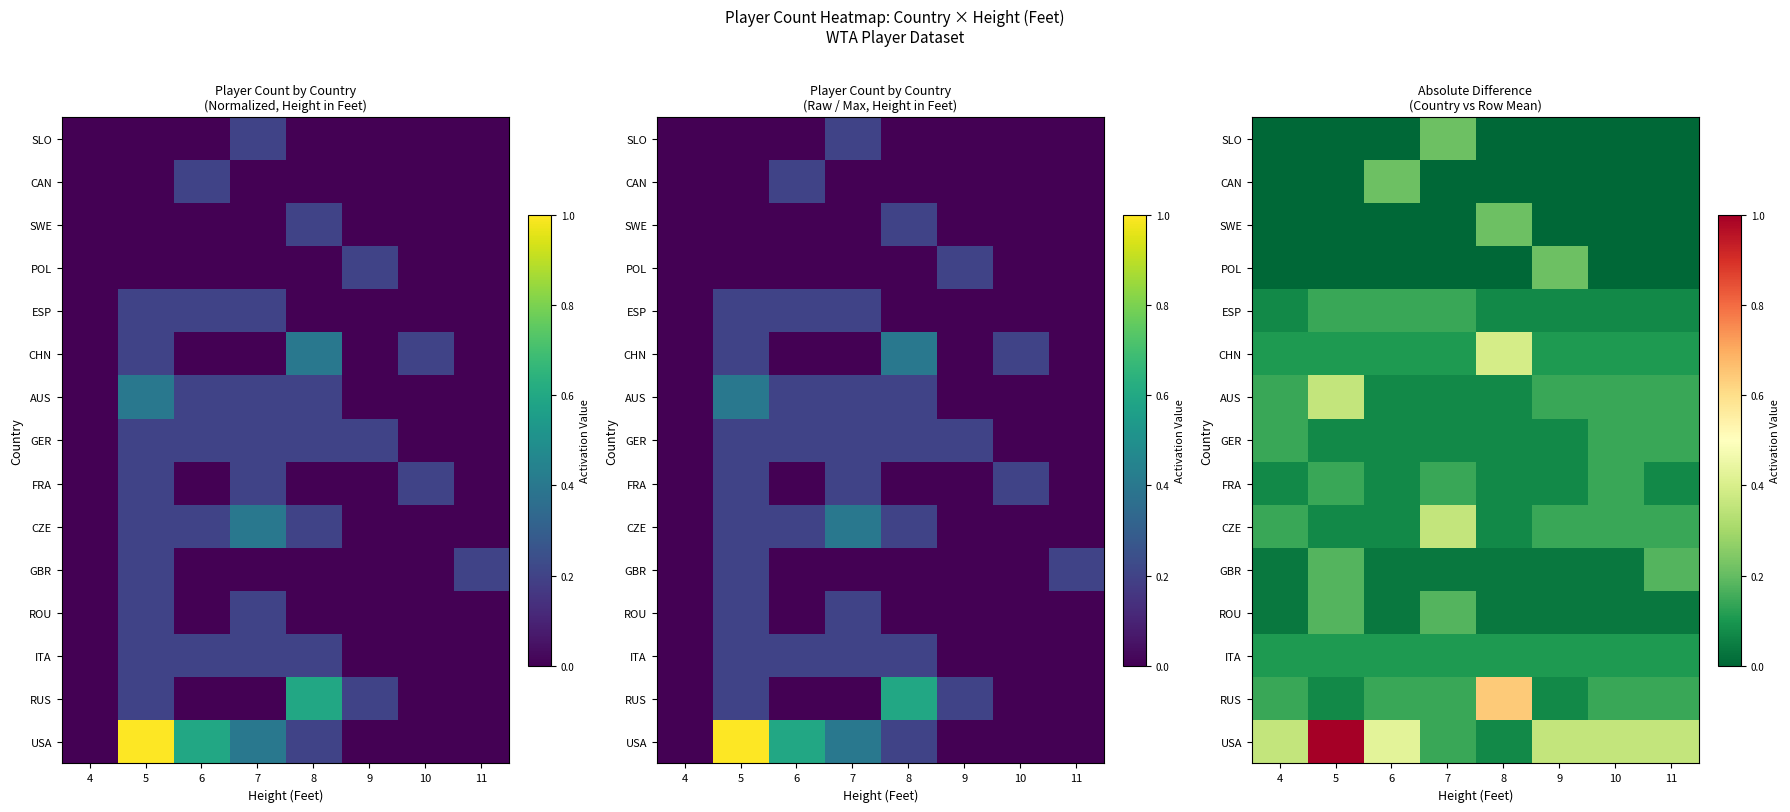

What is the maximum value shown in the chart?

1.0